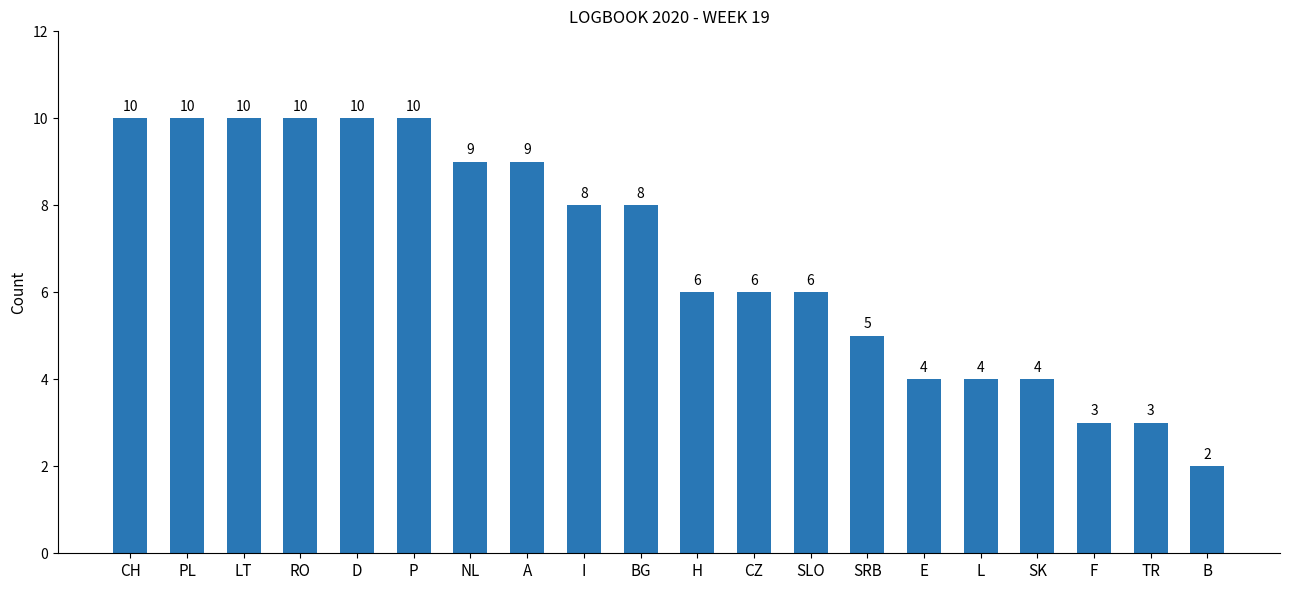

Is it true that the value at NL is 9?

True